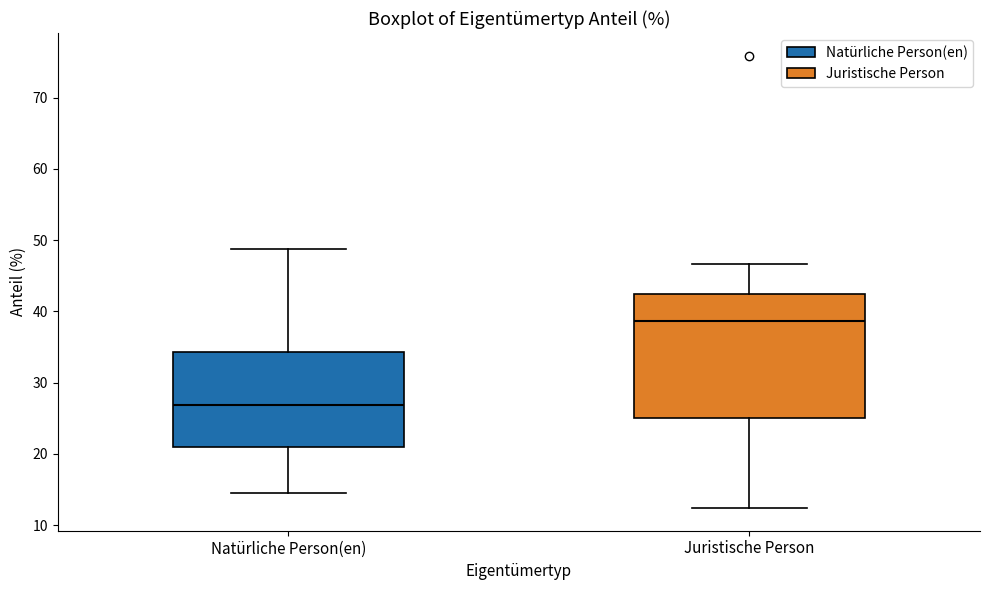

Where does the median line of the box for Natürliche Person(en) sit on the y-axis? The values are not printed on the chart, so give them approximately, as read against the axis.

27